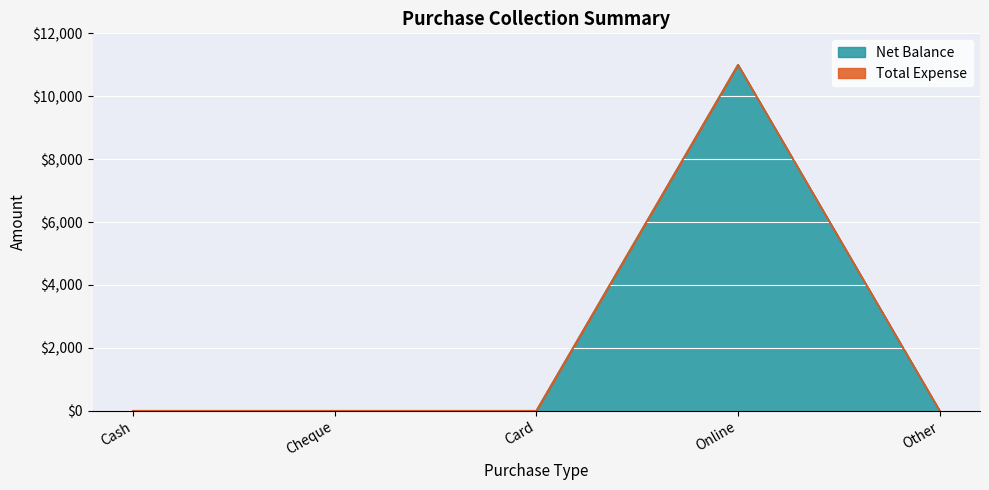

How many points are higher than both their immediate neighbors (excluding endpoints)?

1